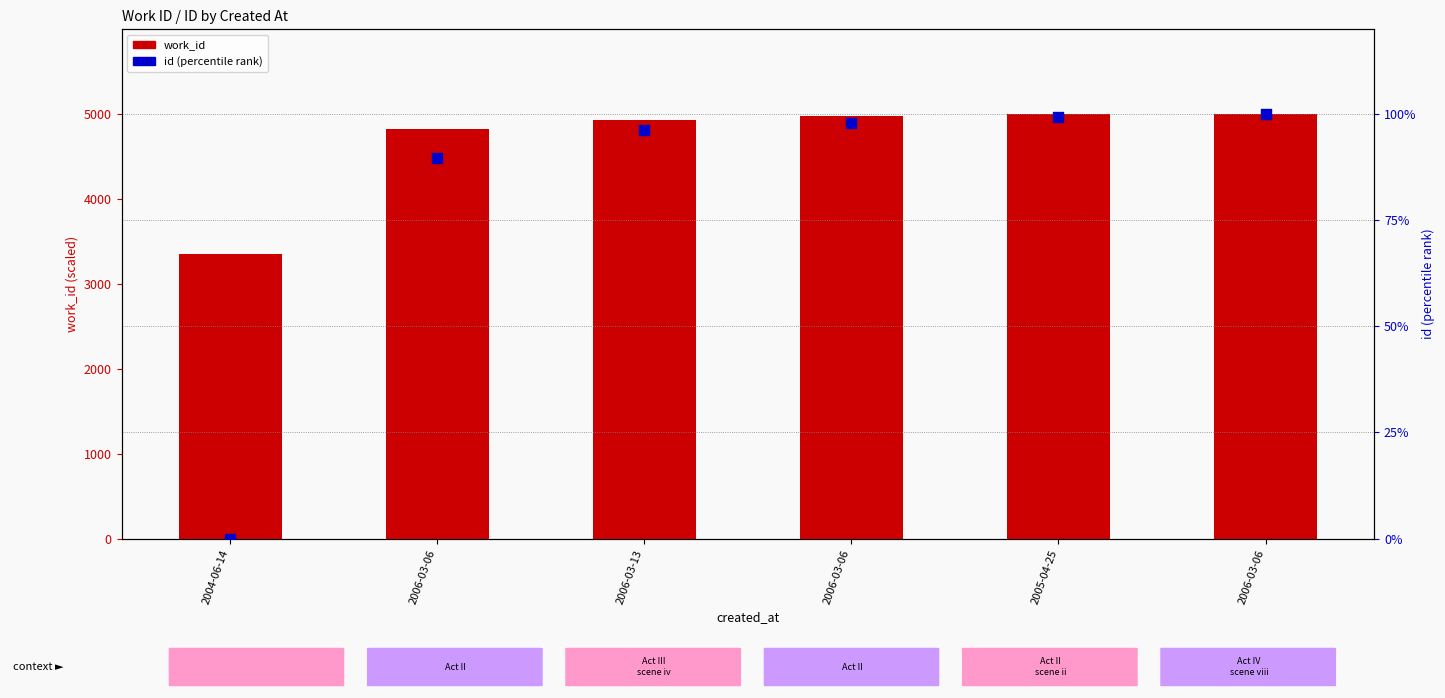

What is the total value across all series at 2006-03-06?

330.8